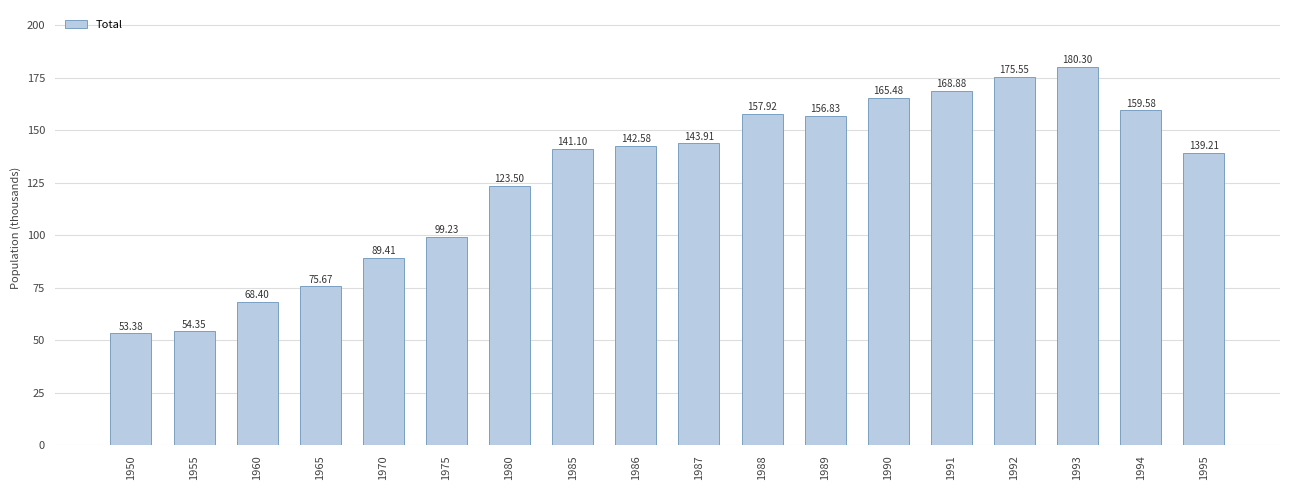

Approximately how many times larger is the value at 1994 compared to 1989?

1.0